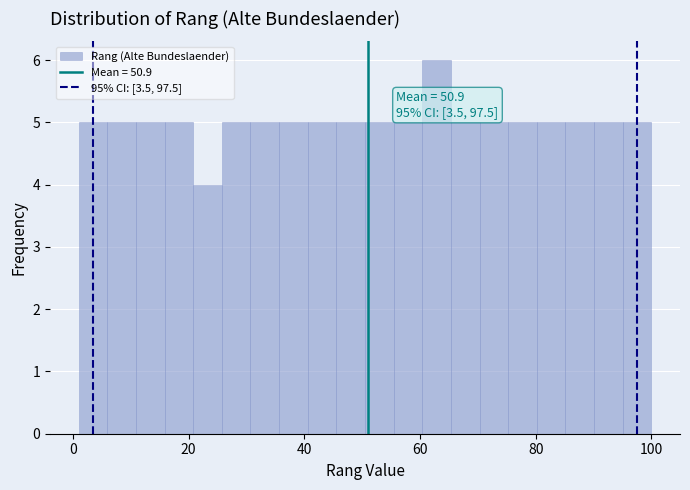

Read against the x-axis, roughly where is the centre of the tallest bar?

62